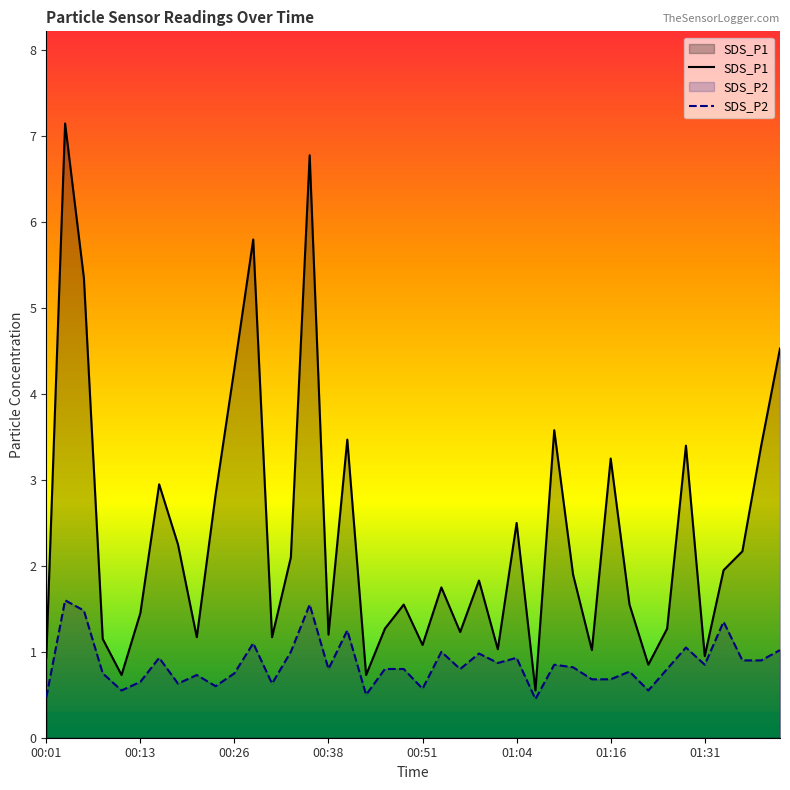

What is the sum of all SDS_P2 values?

34.4